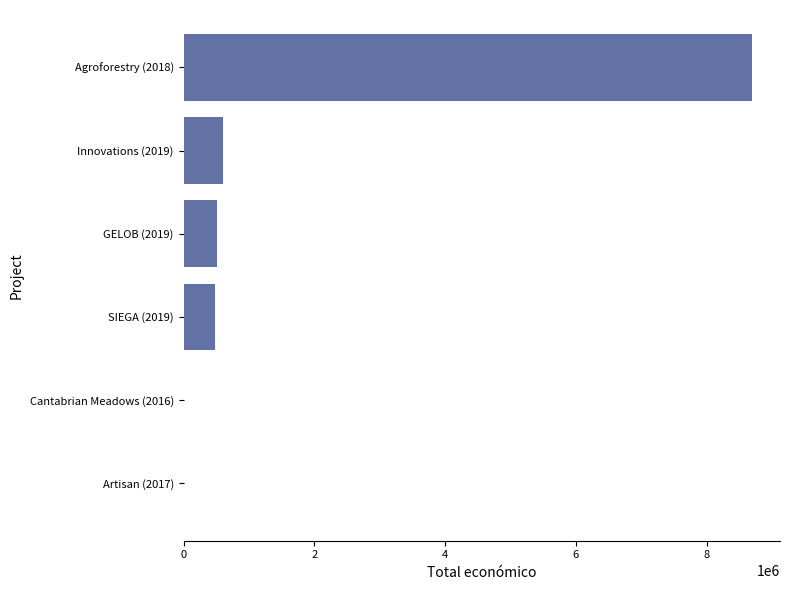

What is the change in value from Innovations (2019) to Agroforestry (2018)?

+8089154